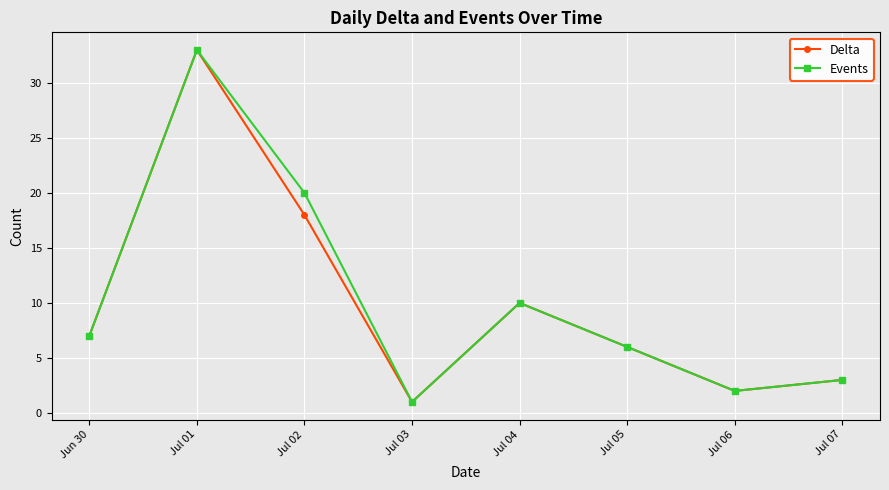

List the labels in order of Delta value, smallest first.

Jul 03, Jul 06, Jul 07, Jul 05, Jun 30, Jul 04, Jul 02, Jul 01